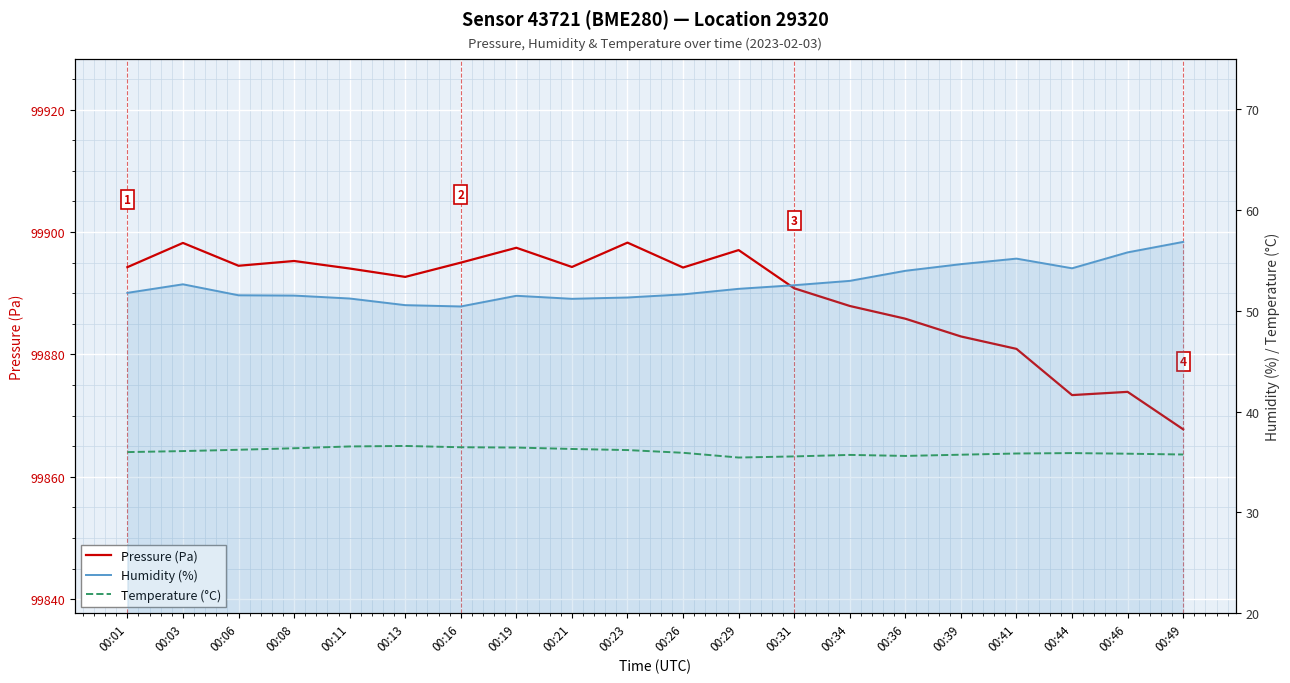

What is the lowest value of the Humidity (%) series?

50.4